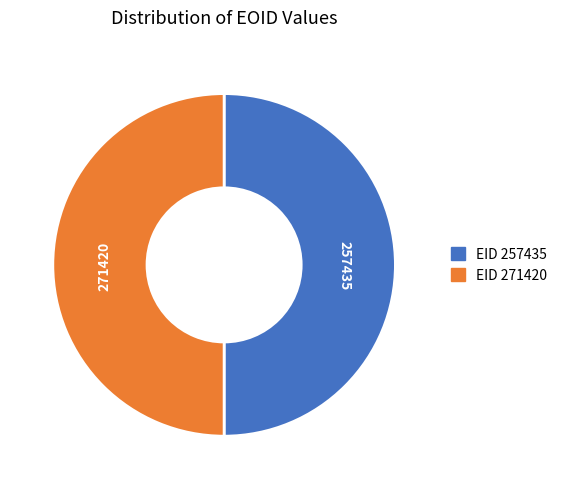

Count the number of slices in the pie.

2